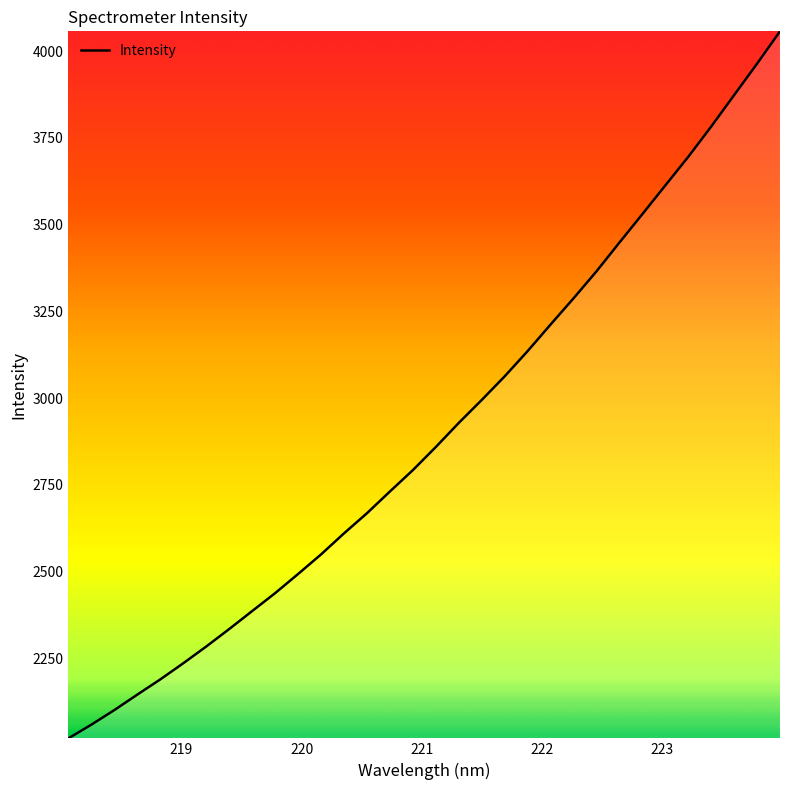

What is the smallest value displayed?

2018.6